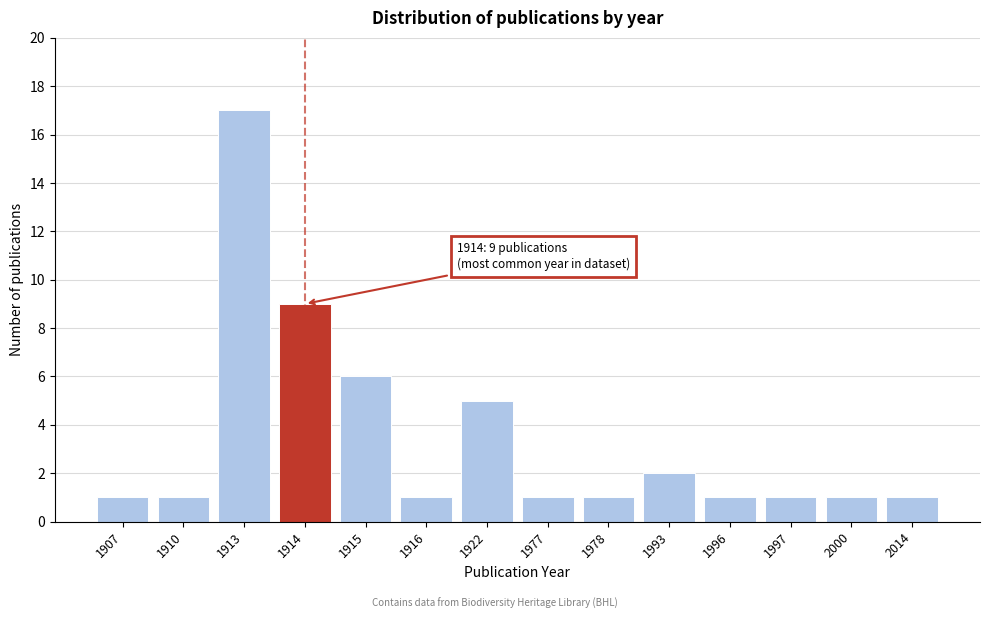

Reading left to right, extract all data points from this chart.

1907=1	1910=1	1913=17	1914=9	1915=6	1916=1	1922=5	1977=1	1978=1	1993=2	1996=1	1997=1	2000=1	2014=1